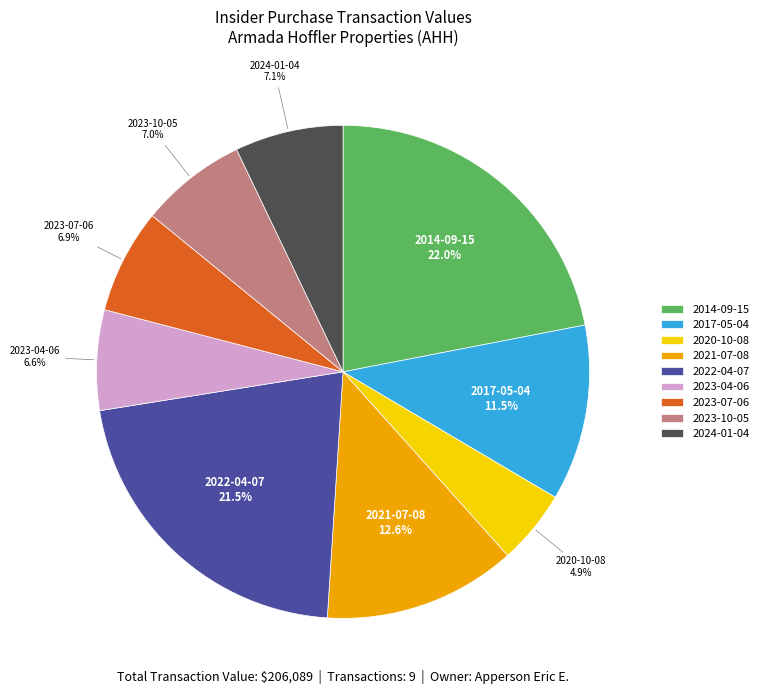

Approximately how many times larger is the value at 2023-04-06 compared to 2024-01-04?

0.9